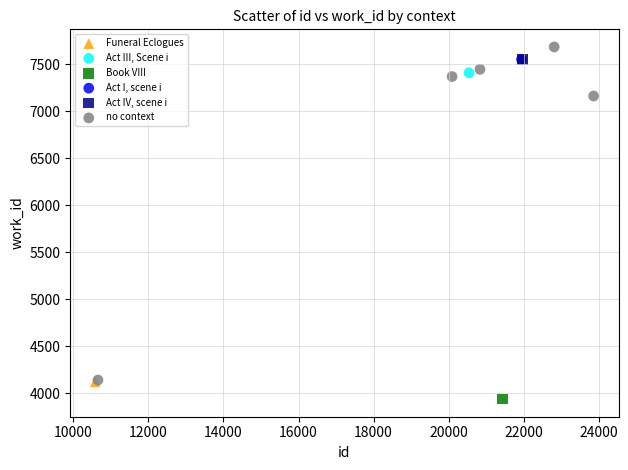

What are all the series names shown in the legend?

Funeral Eclogues, Act III, Scene i, Book VIII, Act I, scene i, Act IV, scene i, no context